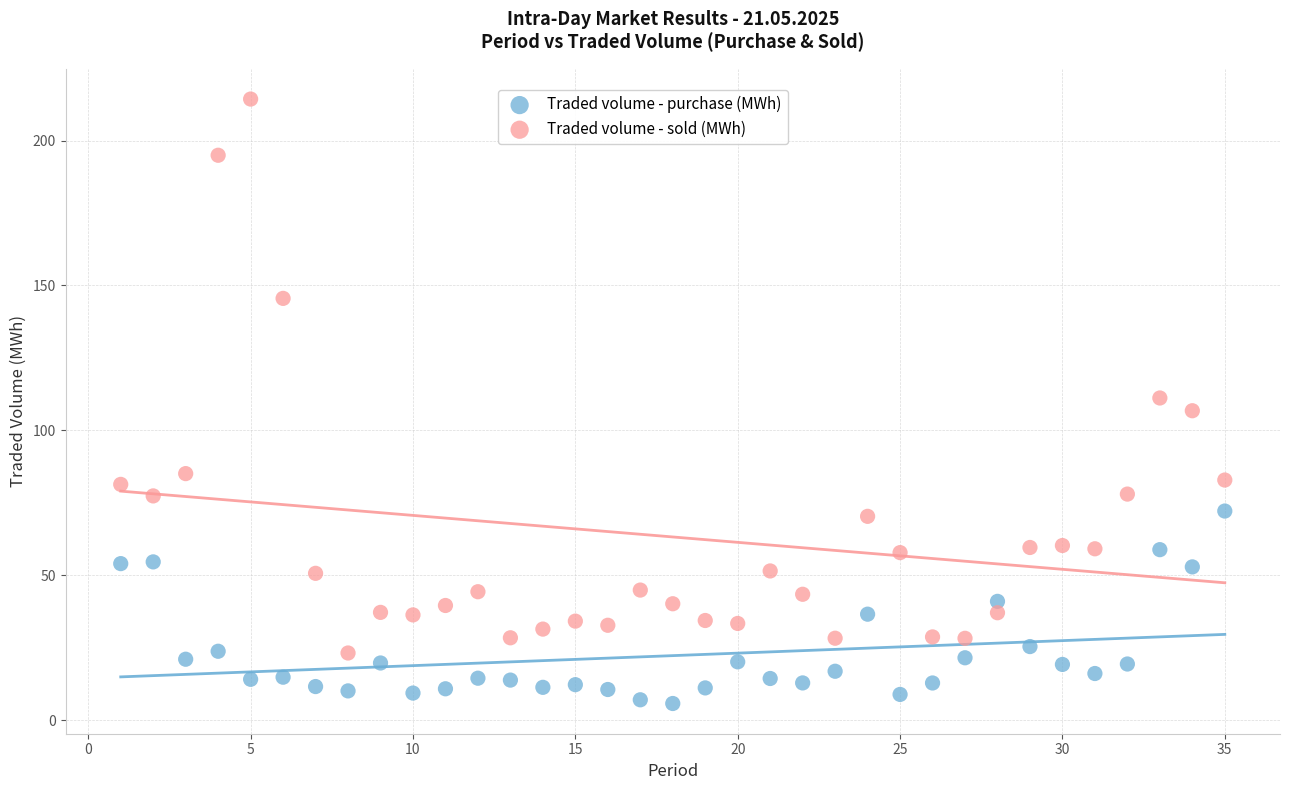

In the Traded volume - sold (MWh) series, what Y value is closest to 118?

111.2